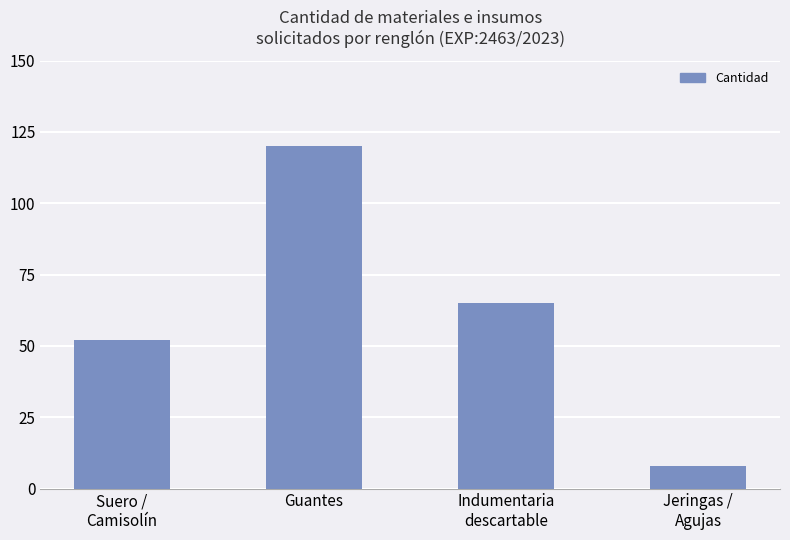

What is the label of the 1st bar from the left?

Suero /
Camisolín